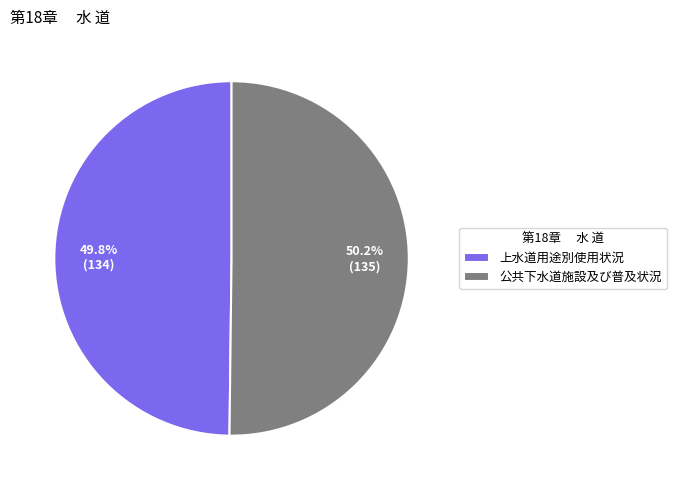

To the nearest percent, what is the average slice percentage?

50%